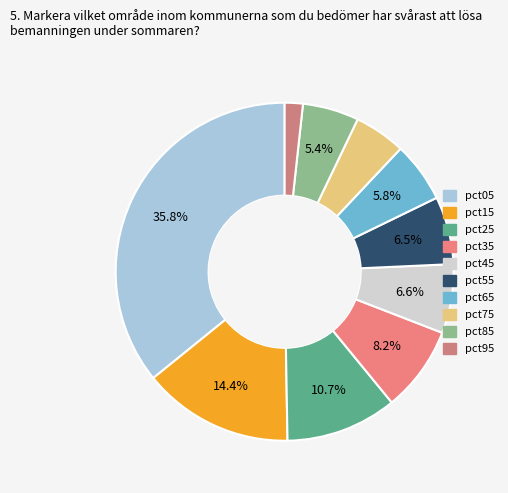

How many slices are in this pie chart?

10